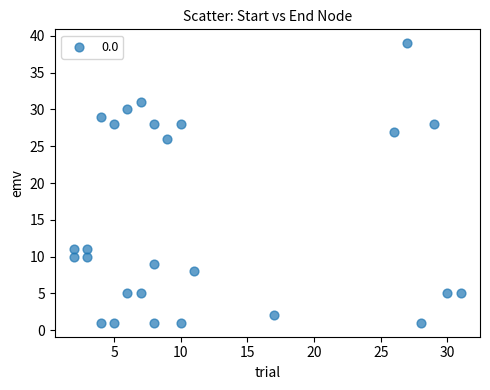

What Y value in the scatter plot is closest to 20?

26